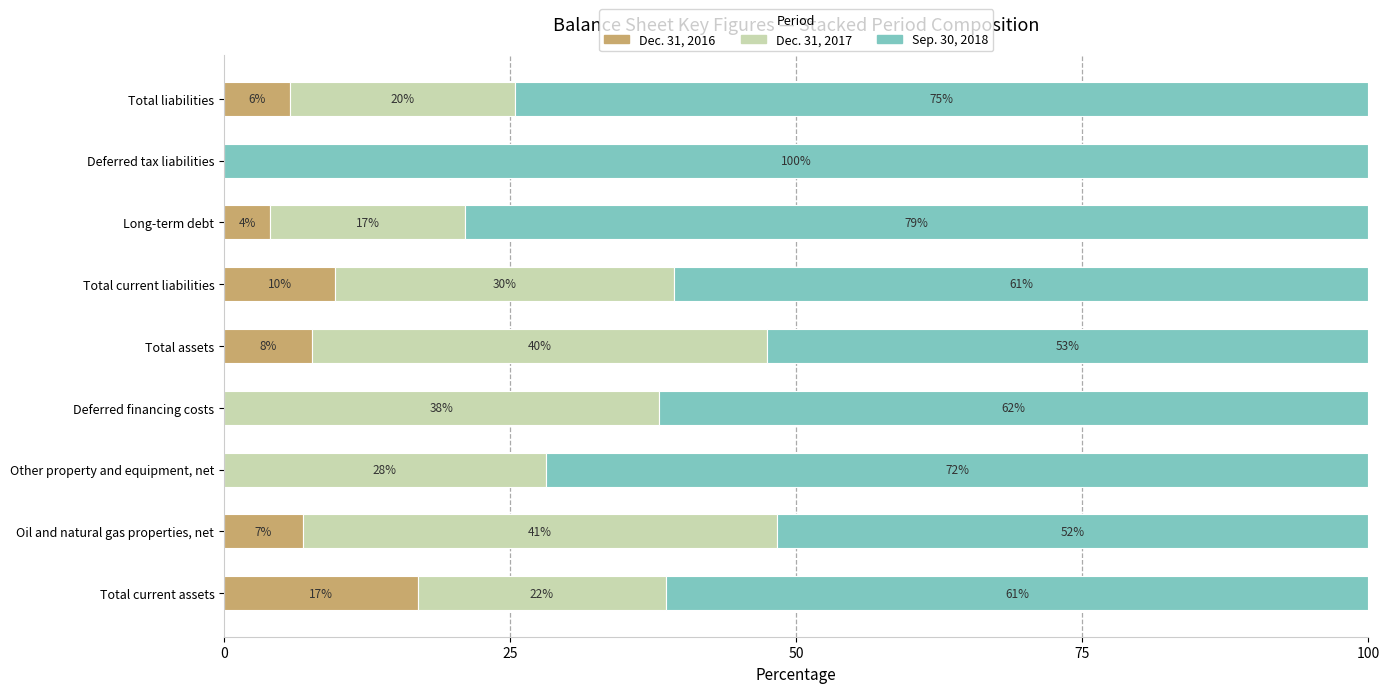

What are all the series names shown in the legend?

Dec. 31, 2016, Dec. 31, 2017, Sep. 30, 2018